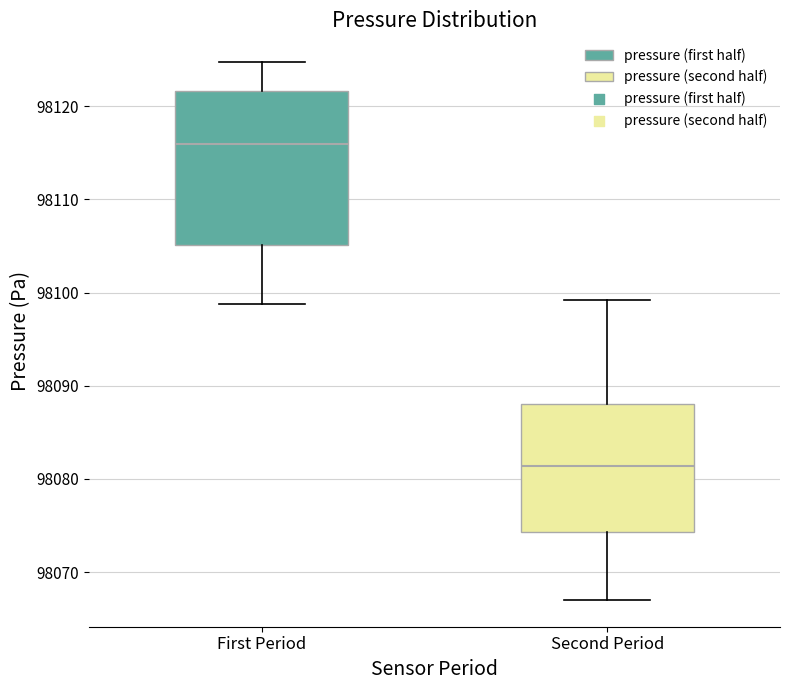

Reading left to right, transcribe this box plot: for each box, give where its median line is, the range the box spans, and where its two whiskers end, as read against the y-axis. The values are not printed on the chart, so give them approximately, as read against the axis.

First Period: median 98116, box 98105 to 98122, whiskers 98099 to 98125
Second Period: median 98081, box 98074 to 98088, whiskers 98067 to 98099